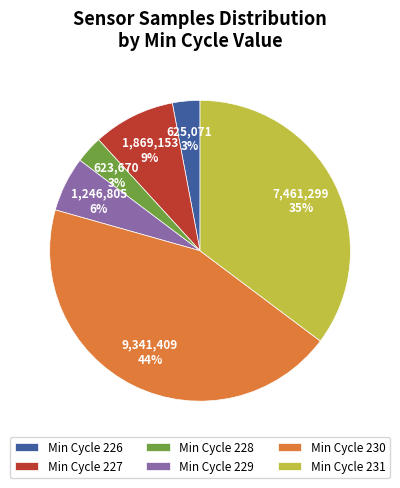

Approximately how many times larger is the value at Min Cycle 229 compared to Min Cycle 228?

2.0